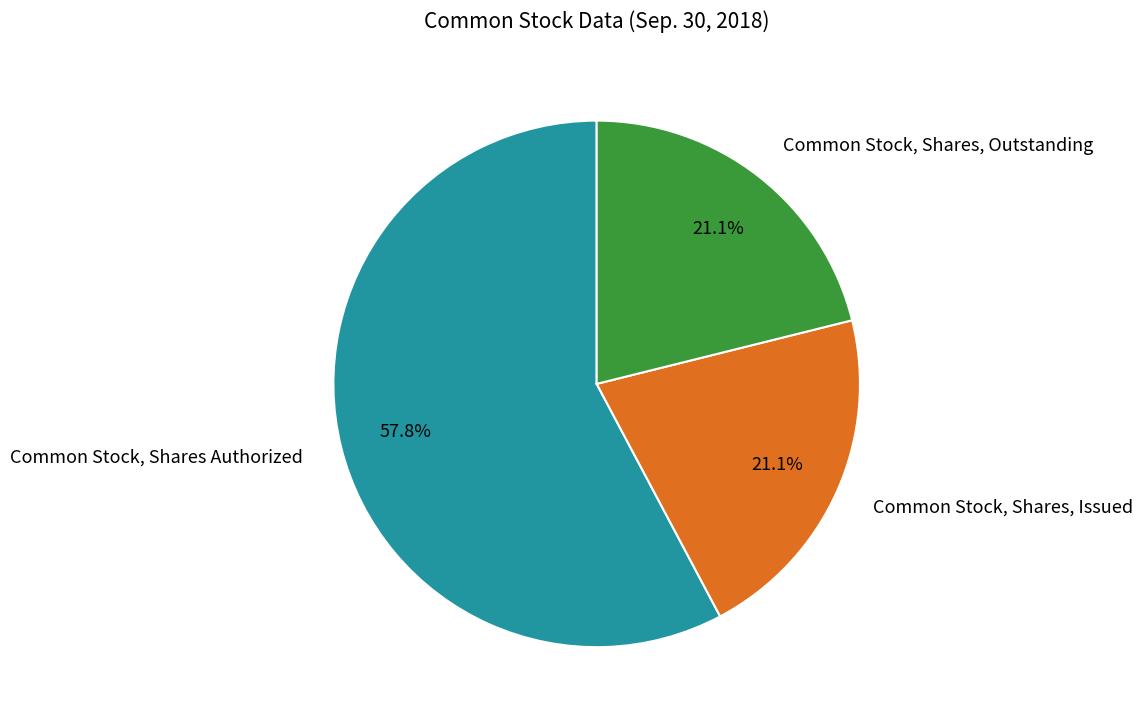

To the nearest percent, what portion does Common Stock, Shares, Issued represent?

21%